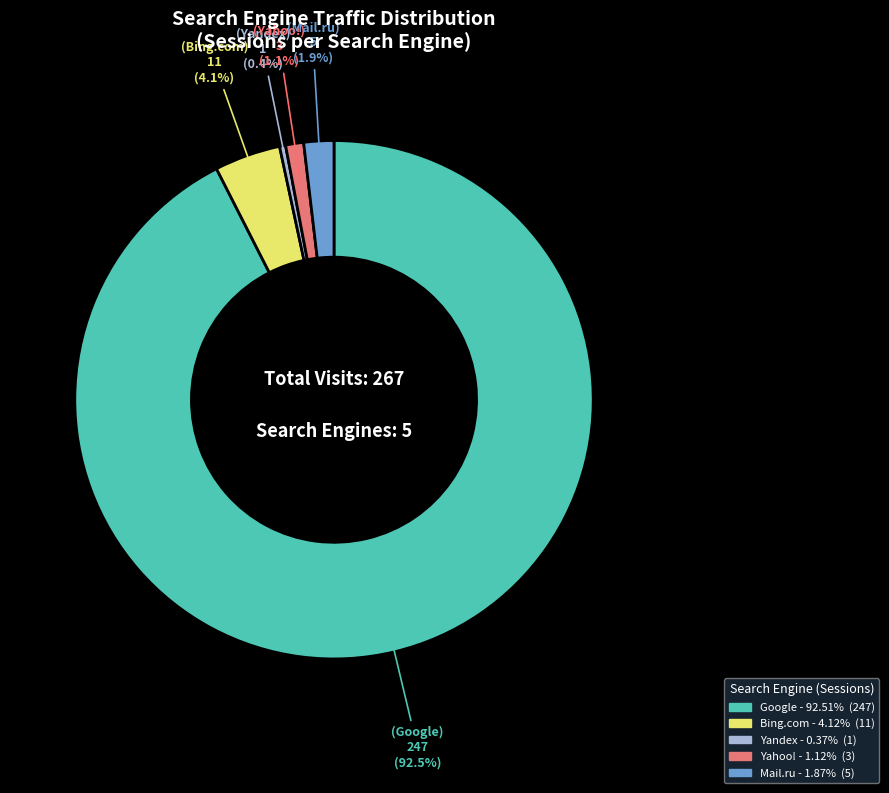

How many slices are in this pie chart?

5